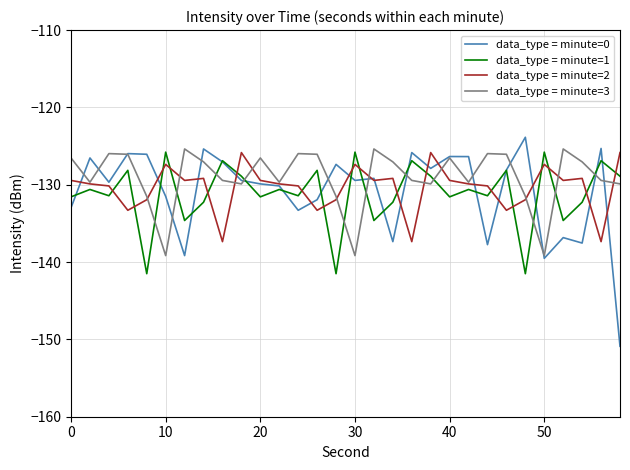

Which series has the largest range (max minus min)?

data_type = minute=0